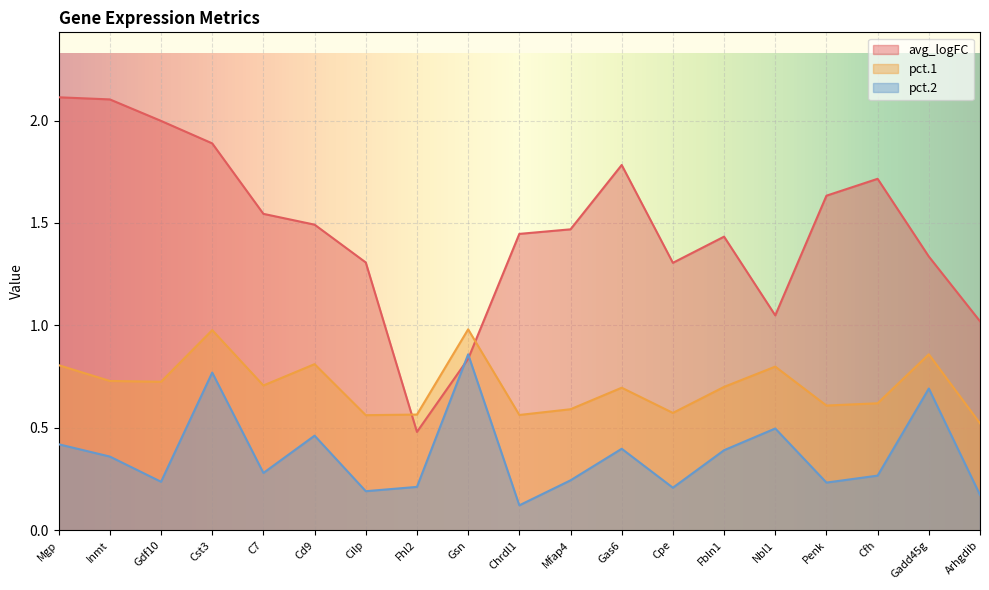

How many lines are shown in the chart?

3